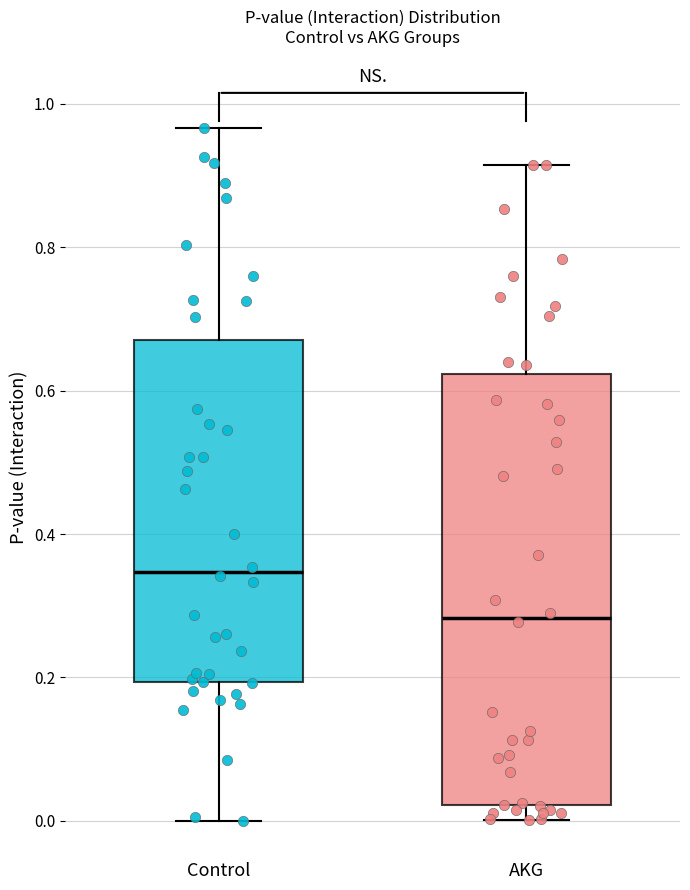

Reading left to right, read every box against the y-axis: the position of its median line, the range the box covers, and the ends of its whiskers. The values are not printed on the chart, so give them approximately, as read against the axis.

Control: median 0.34, box 0.20 to 0.68, whiskers 0.00 to 0.96
AKG: median 0.28, box 0.02 to 0.62, whiskers 0.00 to 0.92